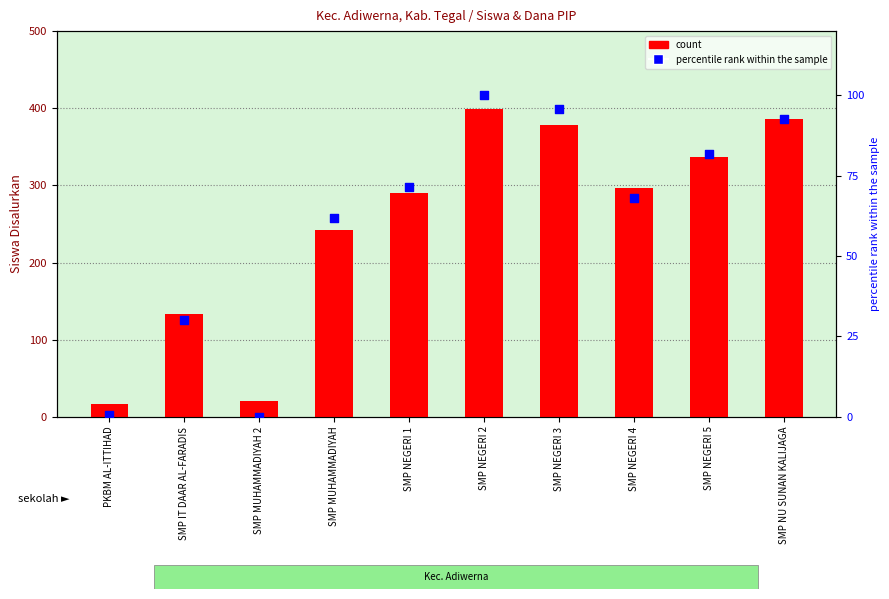

What is the total value across all series at SMP IT DAAR AL-FARADIS?

163.2